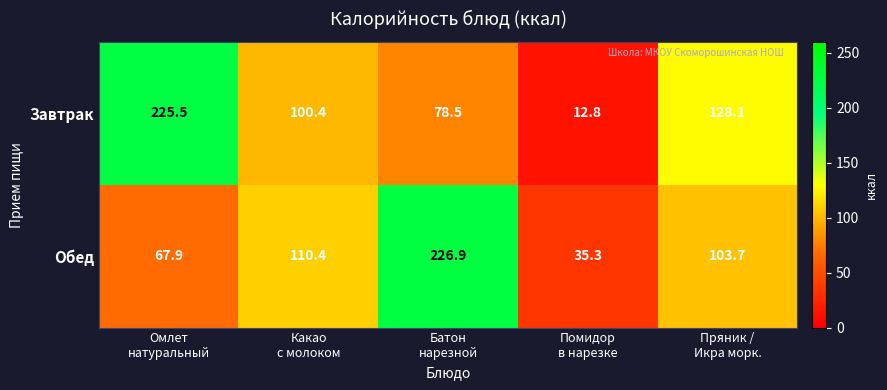

How many distinct data groups are displayed?

2